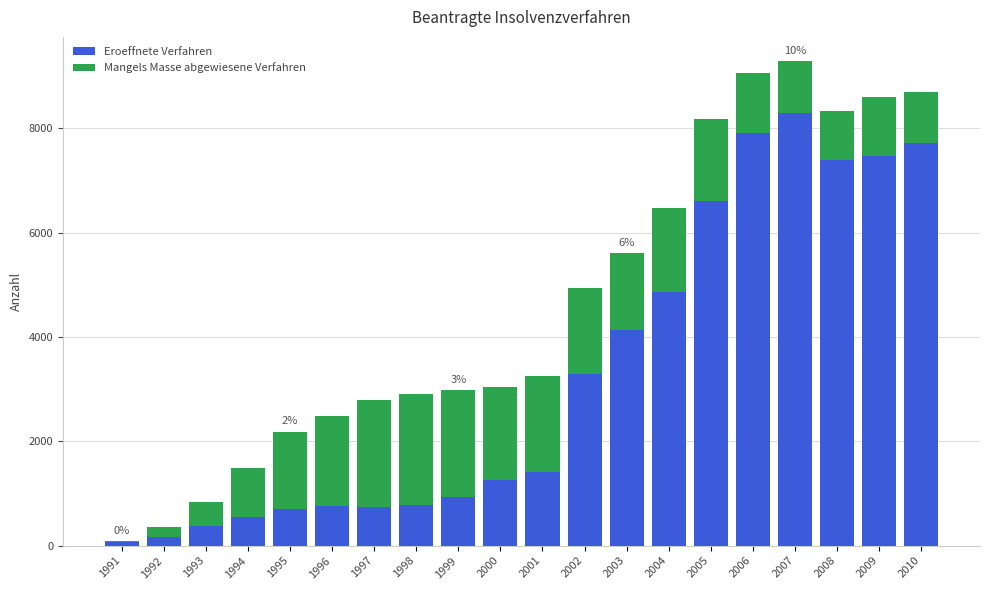

What is the sum of the Eroeffnete Verfahren values at 2005 and 2007?

14907